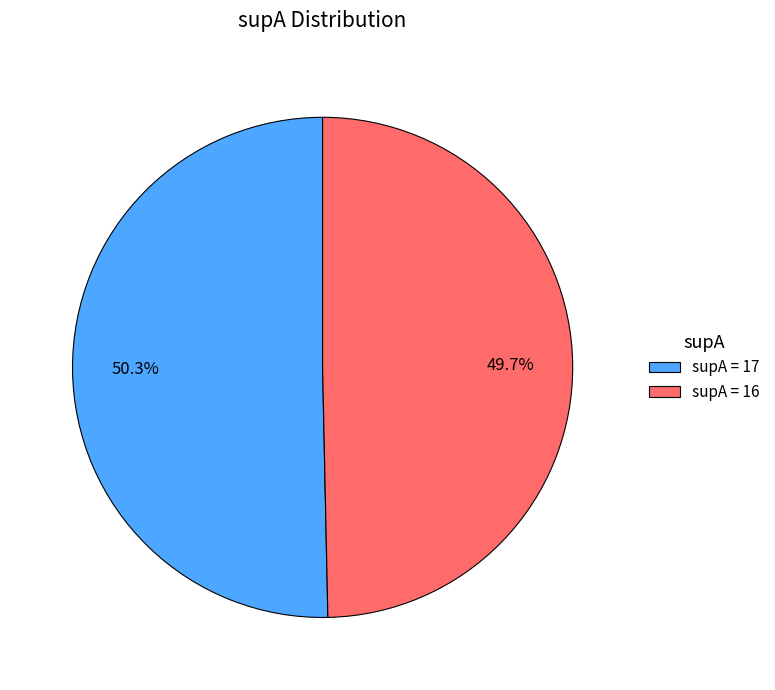

How many slices are in this pie chart?

2